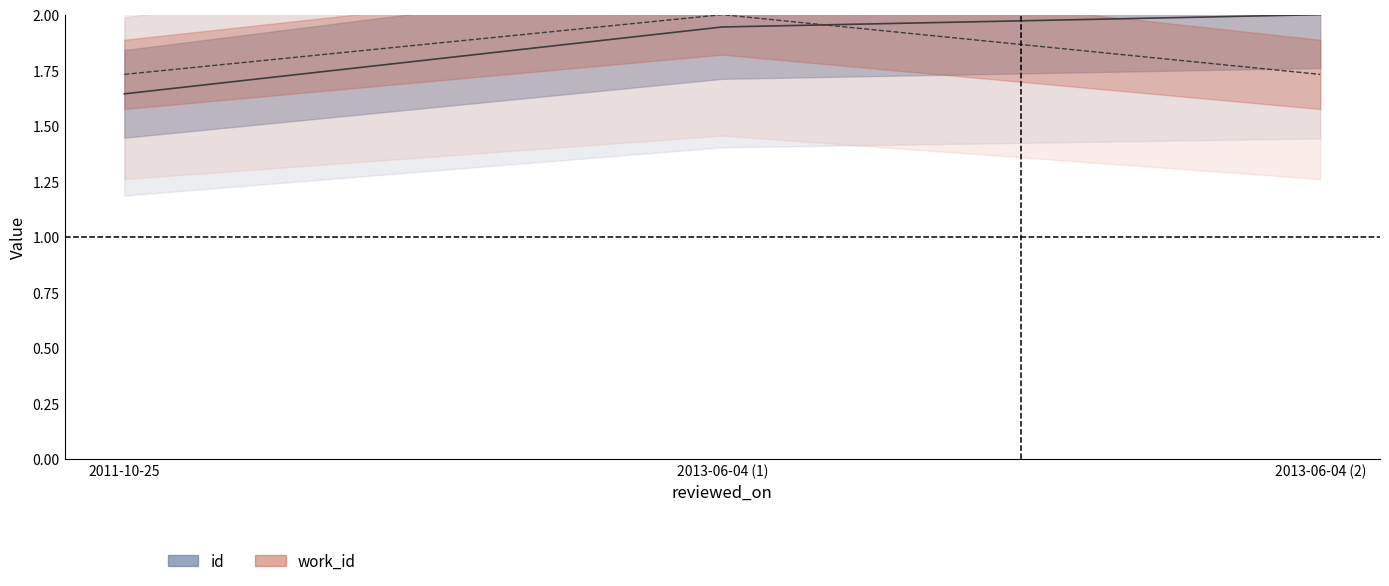

What is the sum of the id values at 2011-10-25 and 2013-06-04 (1)?

3.6